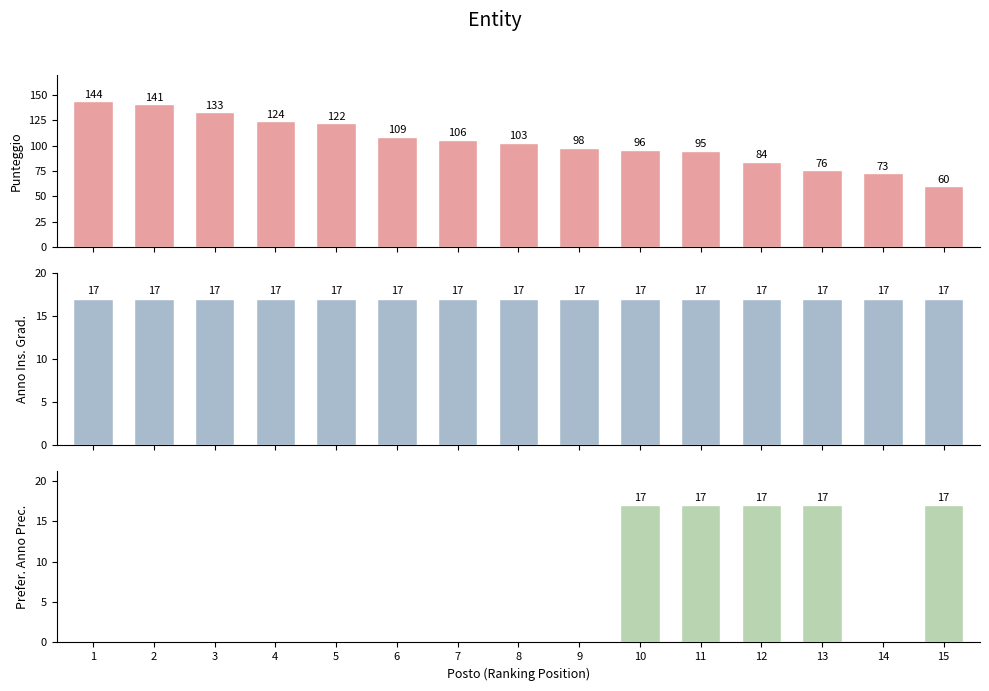

Reading left to right, transcribe all the data shown in this chart.

Punteggio: 144	141	133	124	122	109	106	103	98	96	95	84	76	73	60
Anno Ins. Grad.: 17	17	17	17	17	17	17	17	17	17	17	17	17	17	17
Prefer. Anno Prec.: 0	0	0	0	0	0	0	0	0	17	17	17	17	0	17